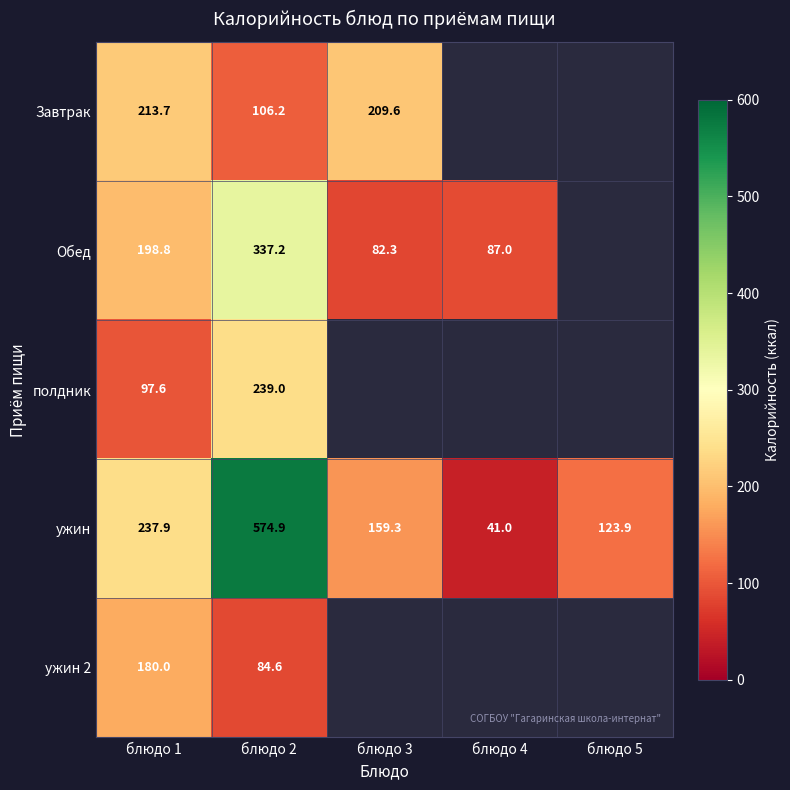

How many data points in ужин are less than 159?

2